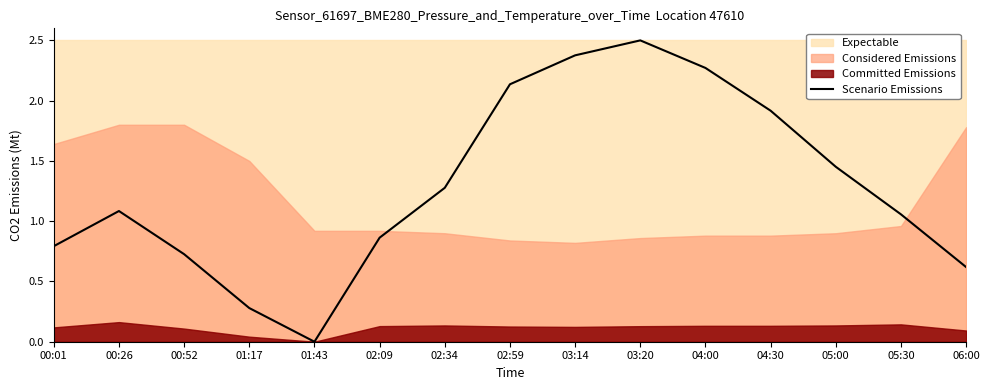

What is the approximate value at 03:20?

2.5